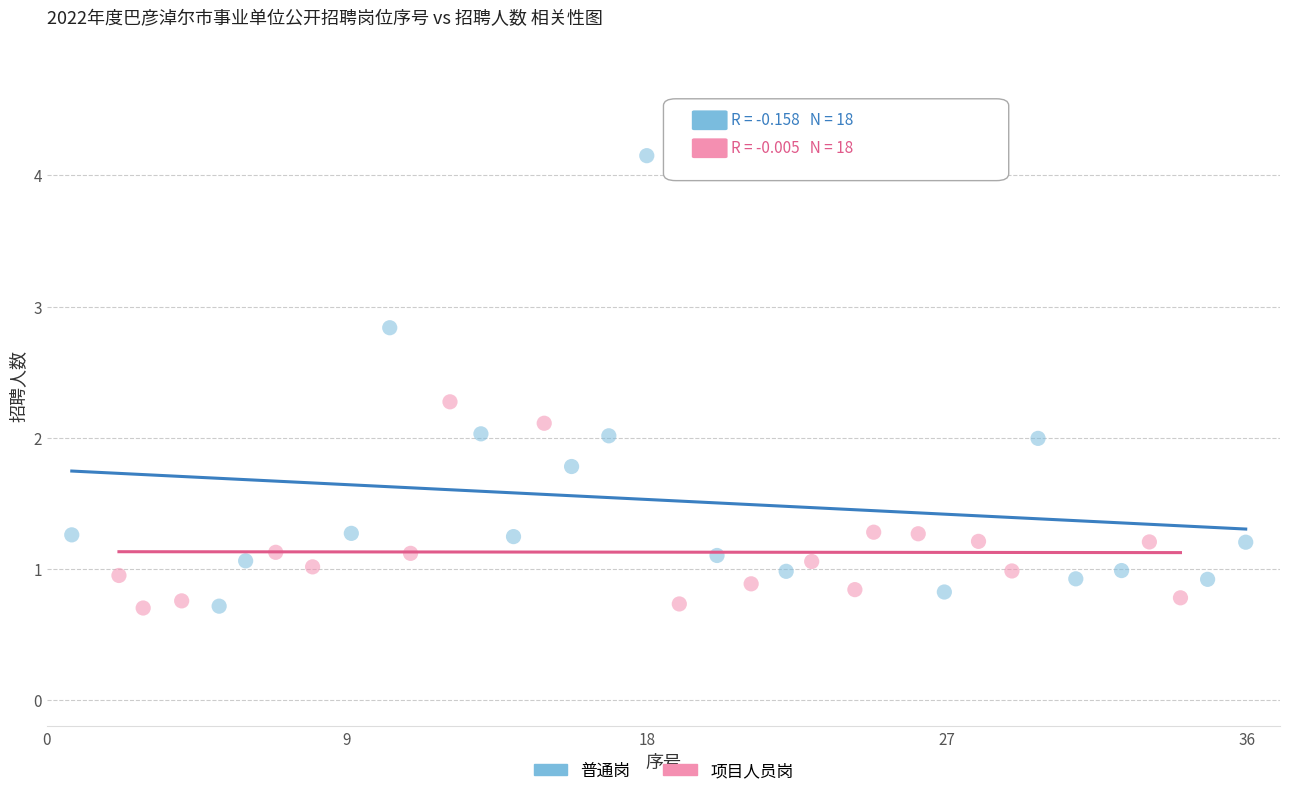

Which series contains the highest Y value?

普通岗